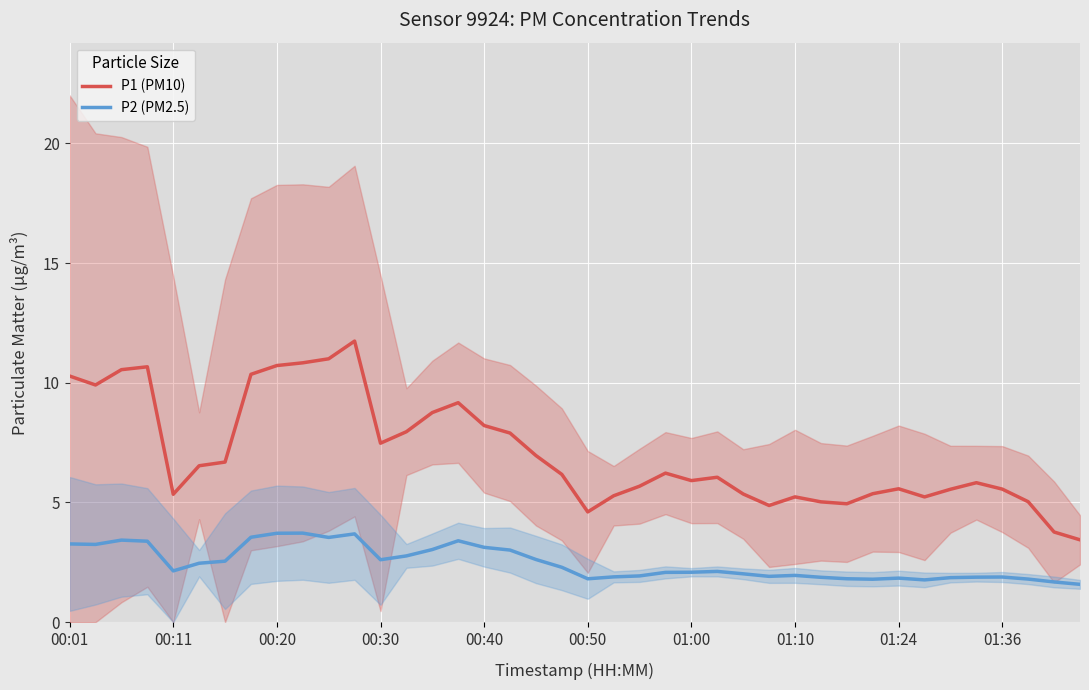

How many lines are shown in the chart?

2